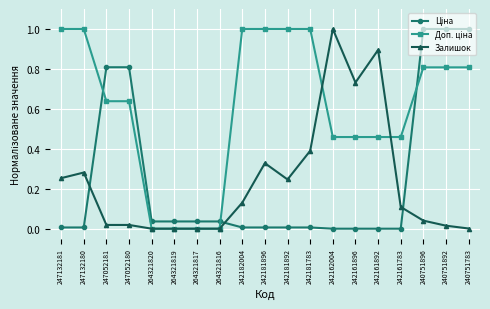

What is the label of the 14th point from the right?

264321819